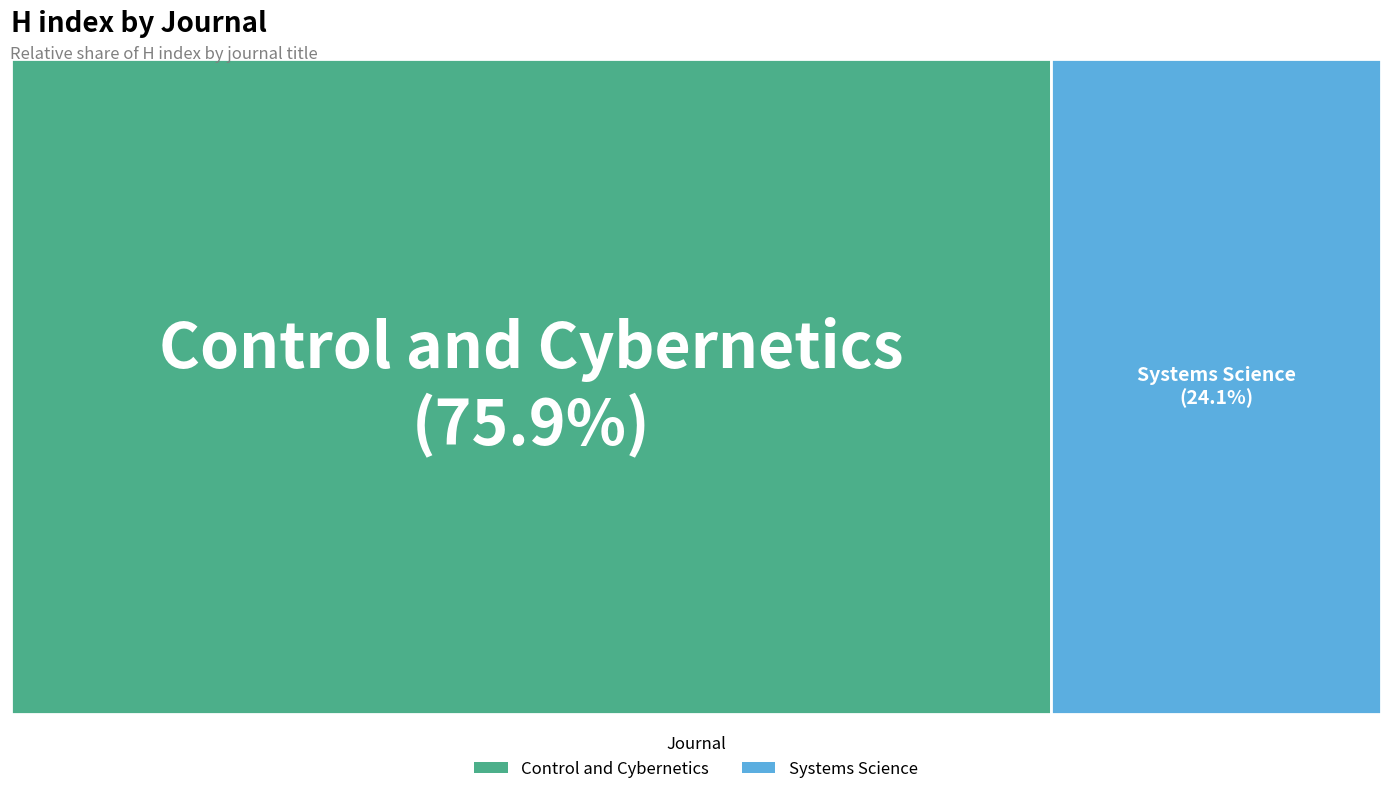

What is the ratio of the value at Systems Science to the value at Control and Cybernetics?

0.3